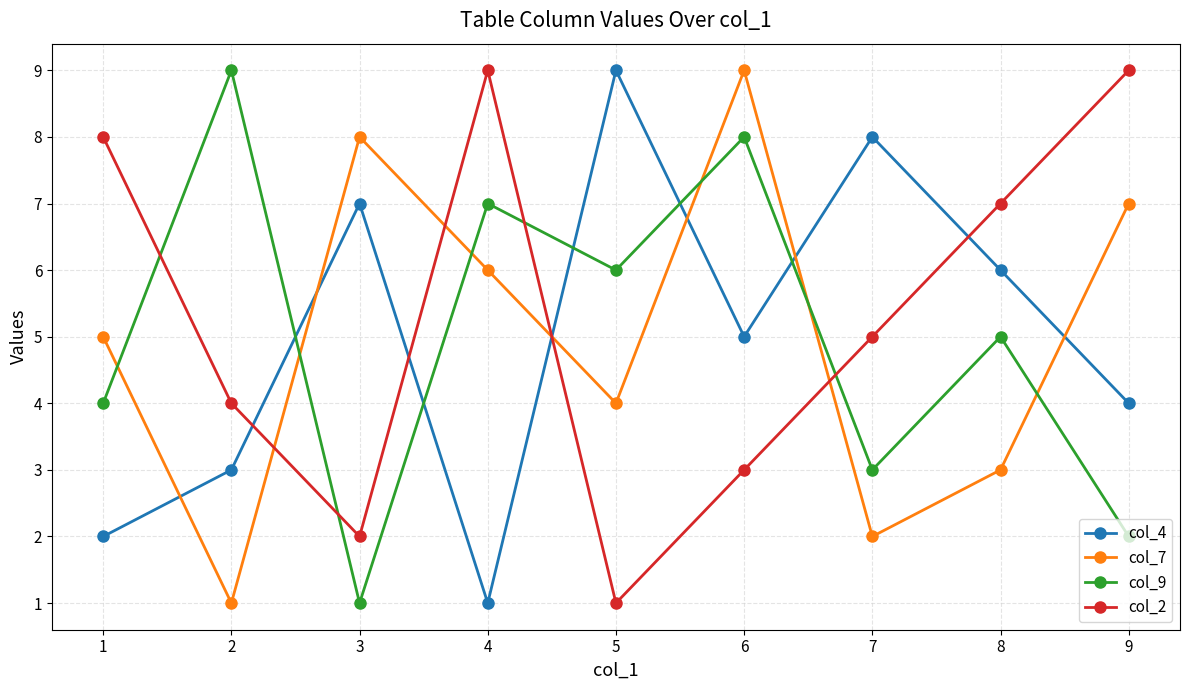

How many times do col_2 and col_9 cross each other?

4